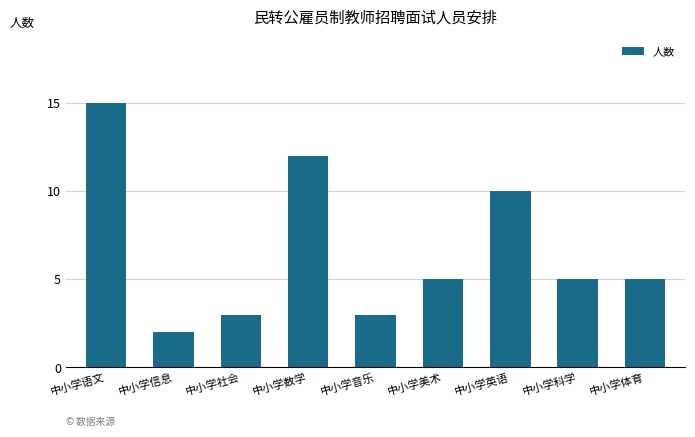

What is the difference between the maximum and minimum values?

13